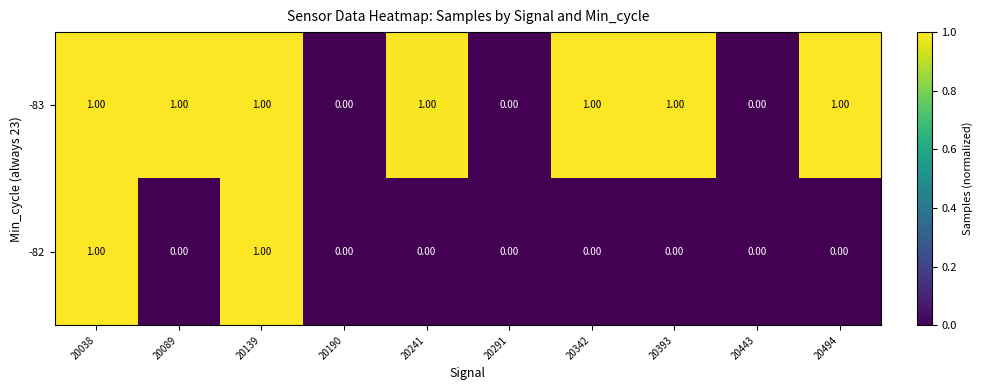

Which series changed the most between 20139 and 20342?

-82